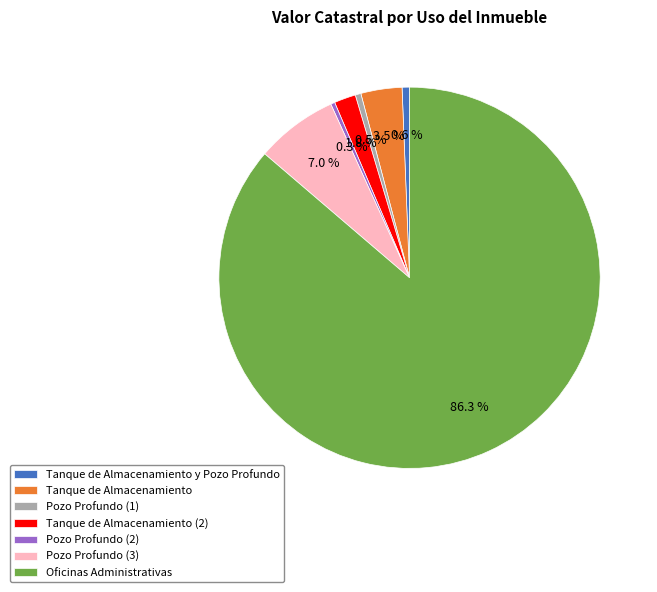

Which slice represents more than half of the pie?

Oficinas Administrativas